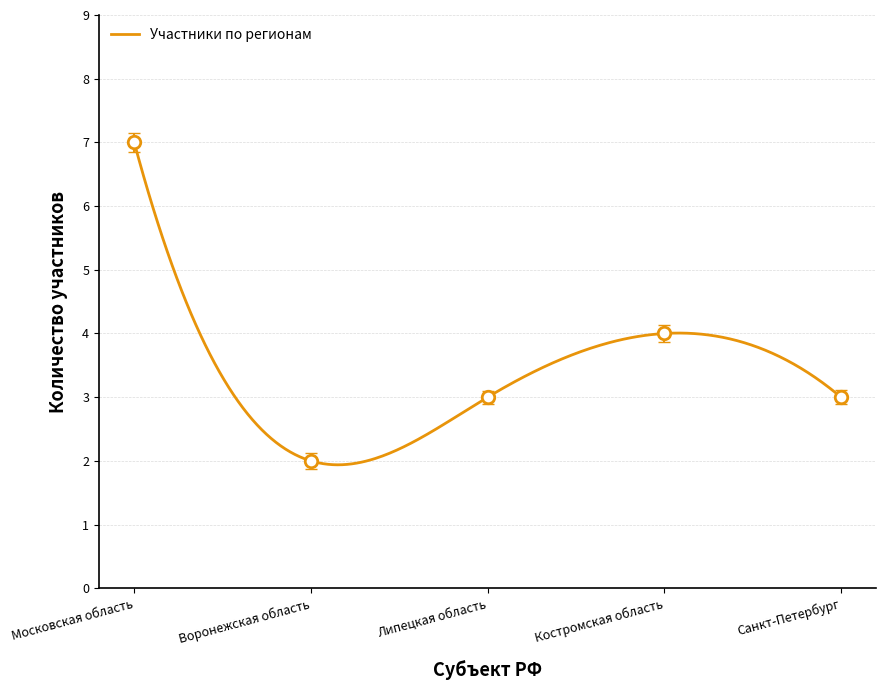

At which category does the data reach its first local peak?

Костромская область